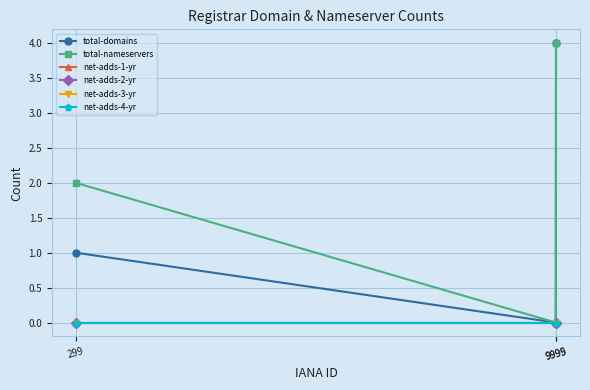

Is this an area chart (filled region under the line)?

No